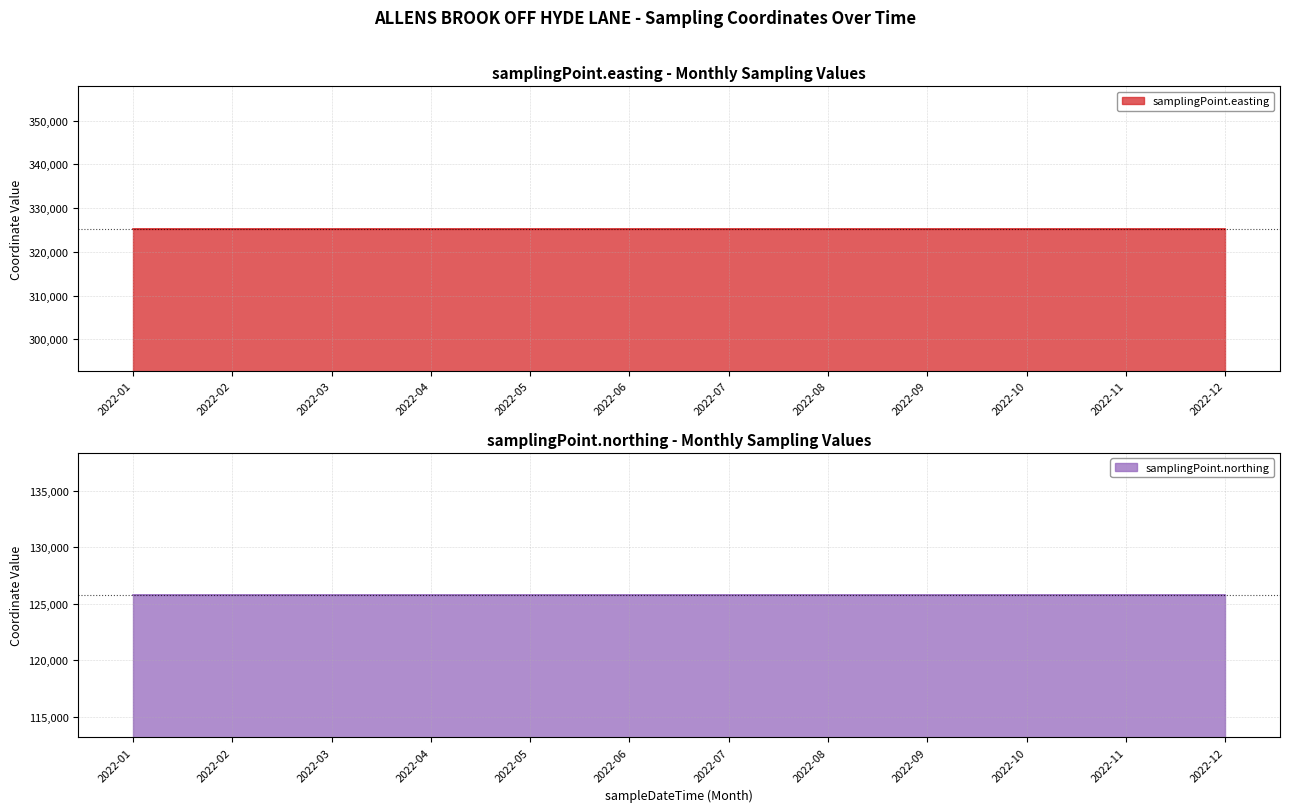

True or false: samplingPoint.easting and samplingPoint.northing intersect in this chart.

False